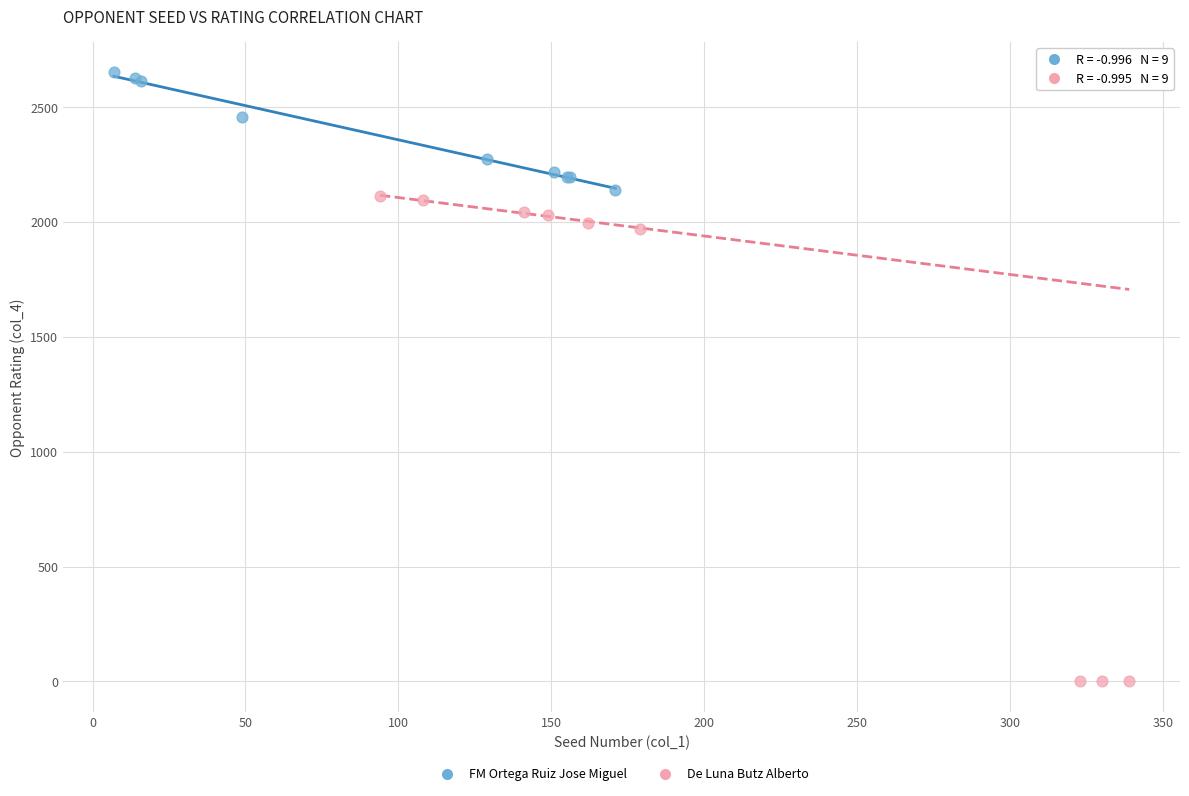

Which series contains the highest Y value?

FM Ortega Ruiz Jose Miguel